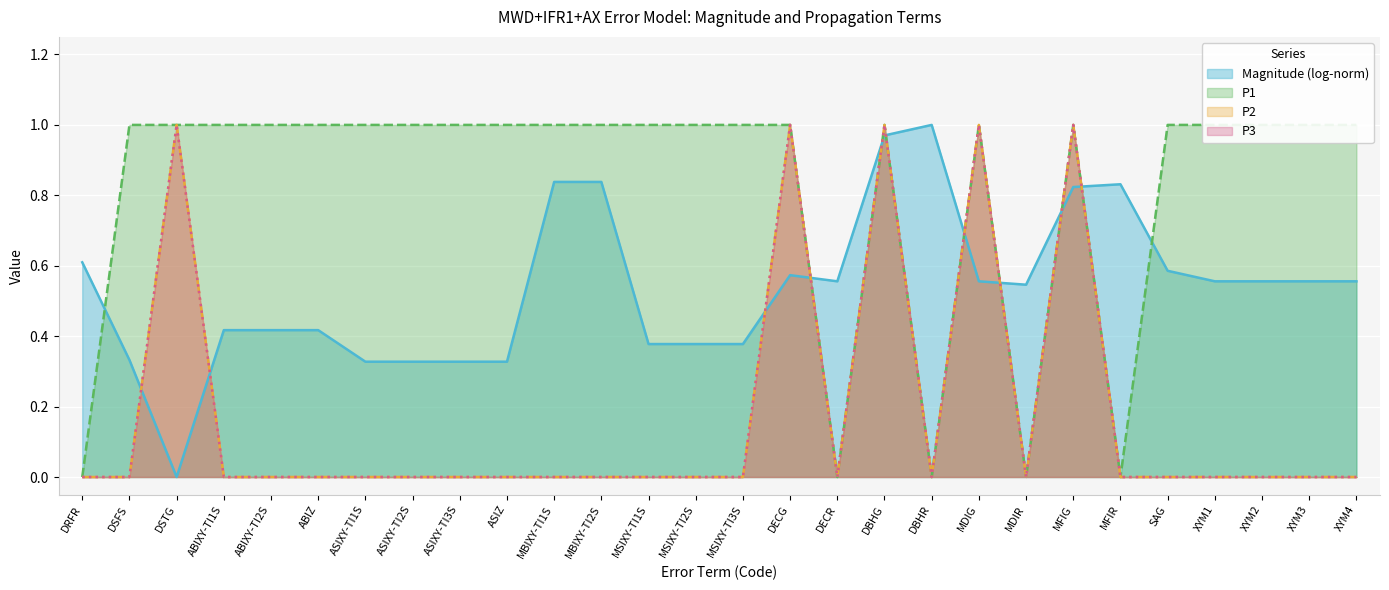

What position from the left is DBHG?

18